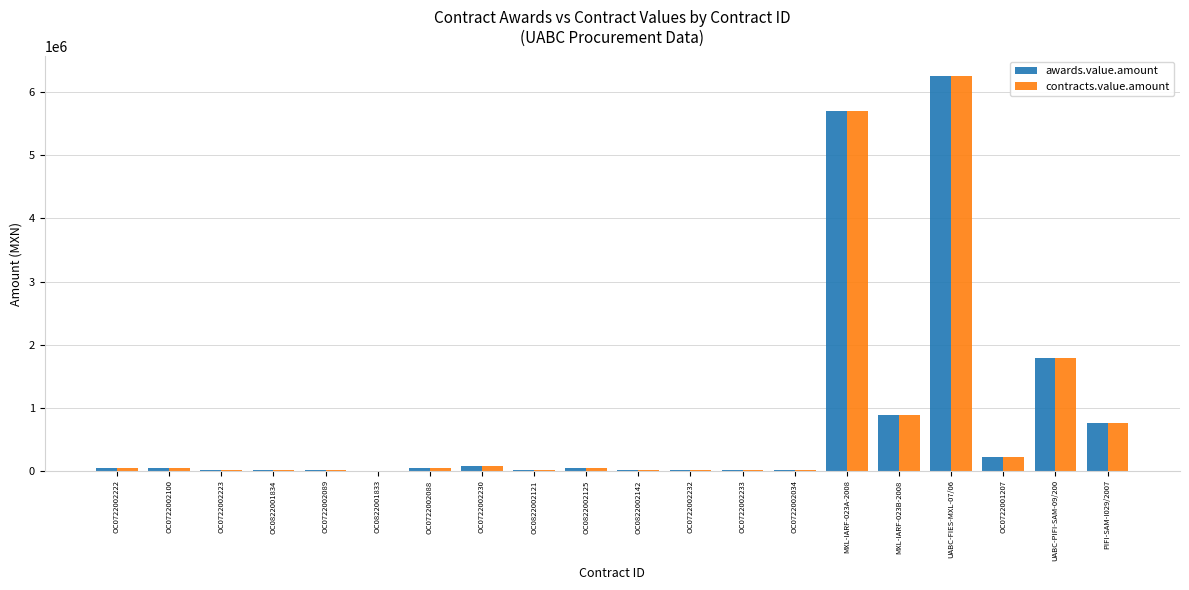

Where does the contracts.value.amount series first go above 34351?

OC0722002222